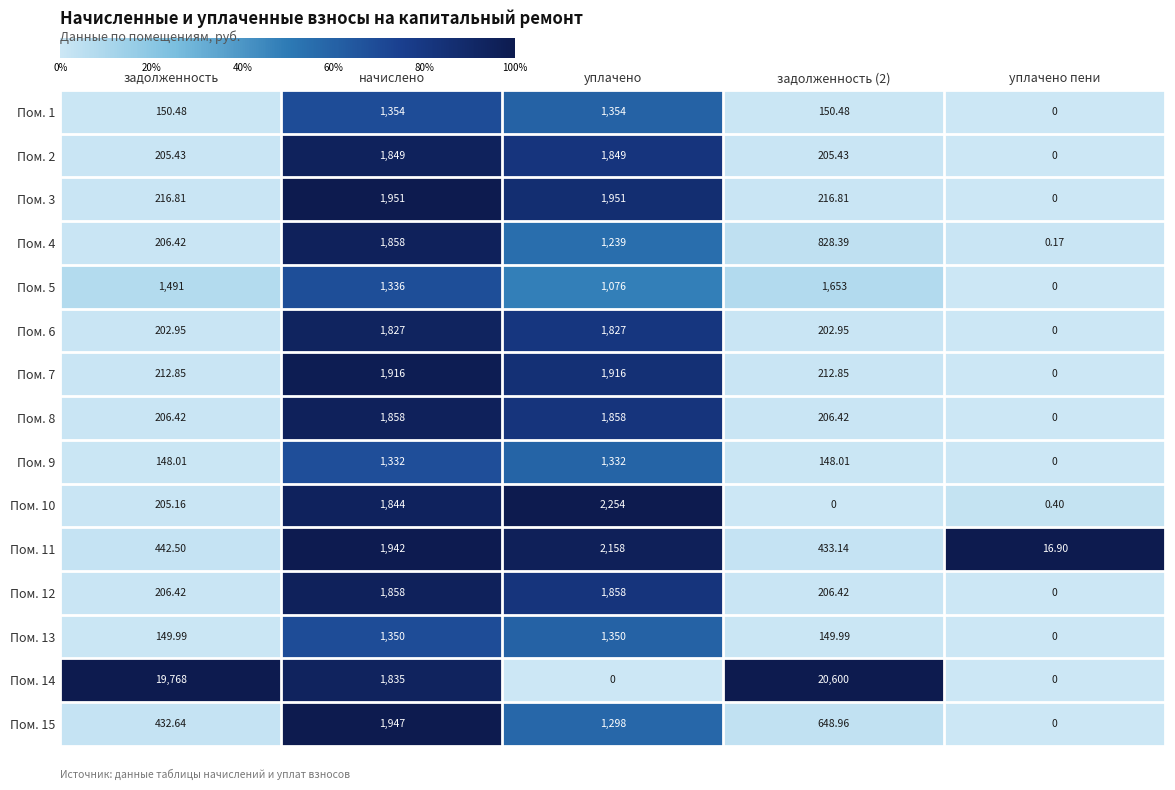

Count the number of categories in the chart.

5